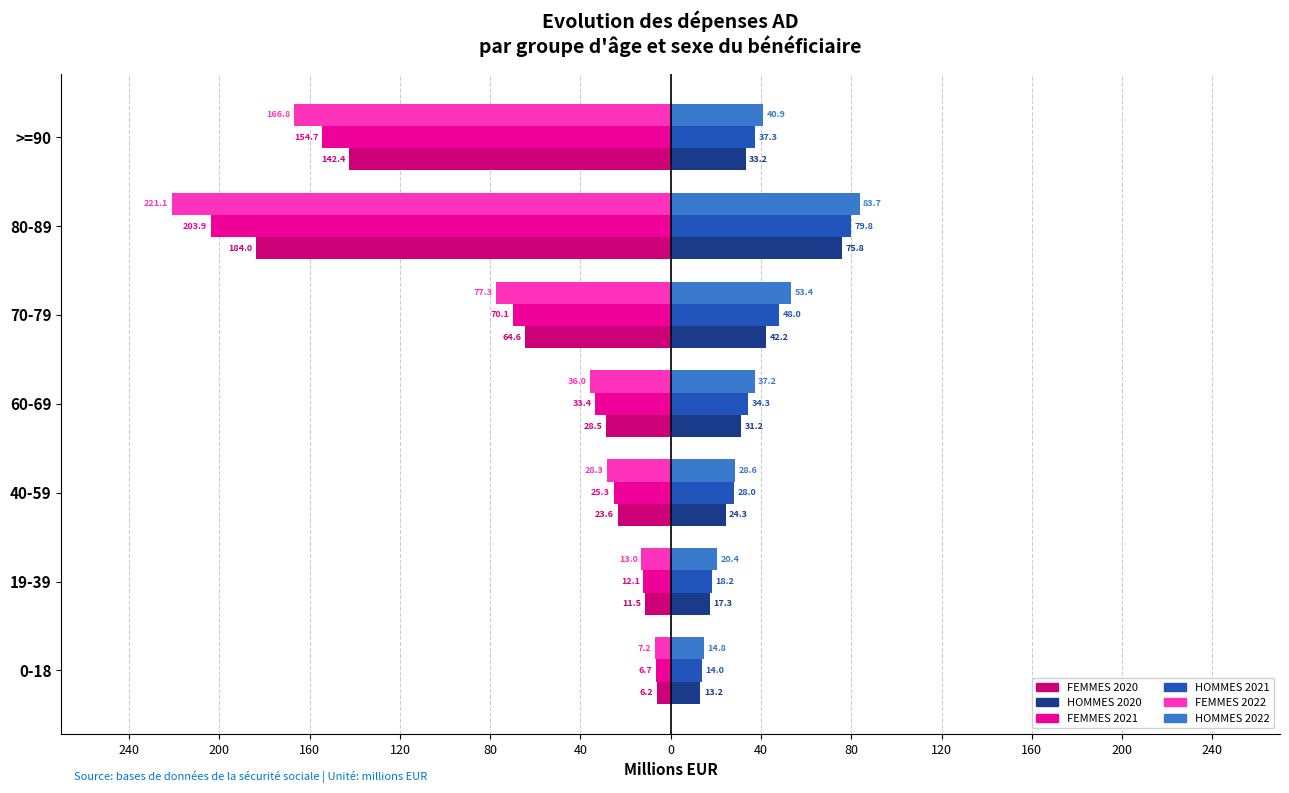

What is the minimum value shown in the chart?

-221.1